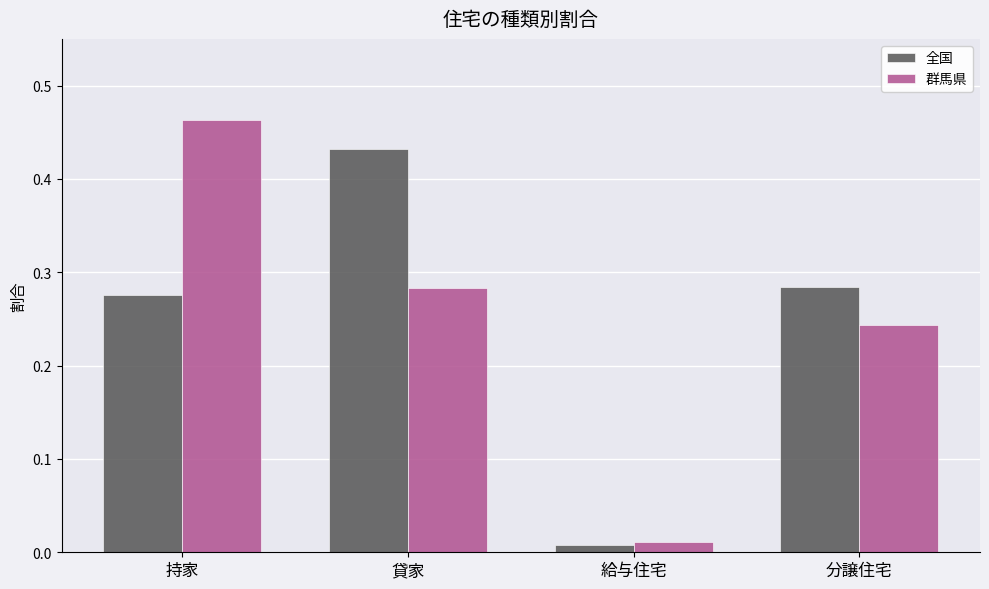

True or false: 群馬県 has a value of 0.4 at 貸家.

False